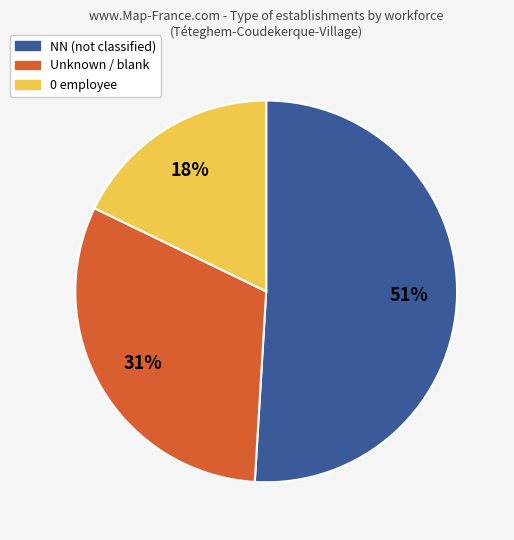

Is there any slice that represents more than half of the pie?

Yes